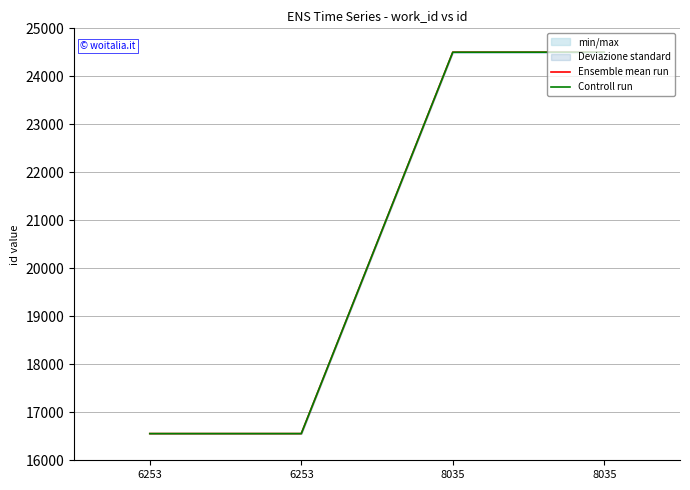

What is the approximate value of Controll run at 8035?

24504